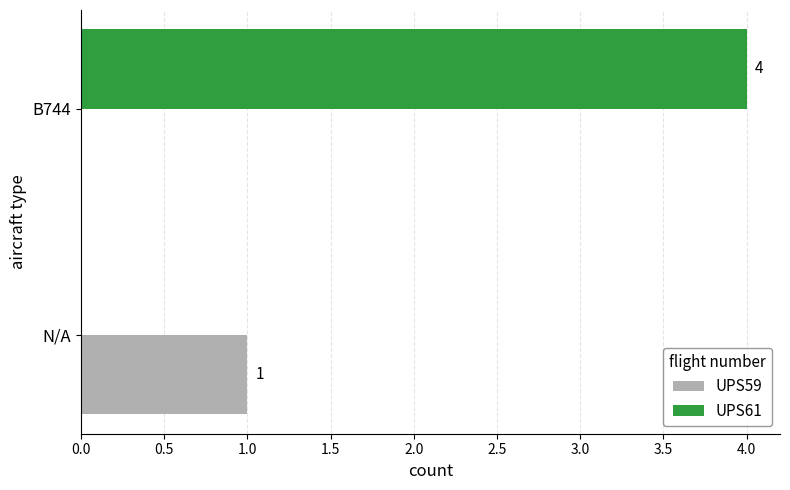

The value of UPS61 at B744 is 4. True or false?

True